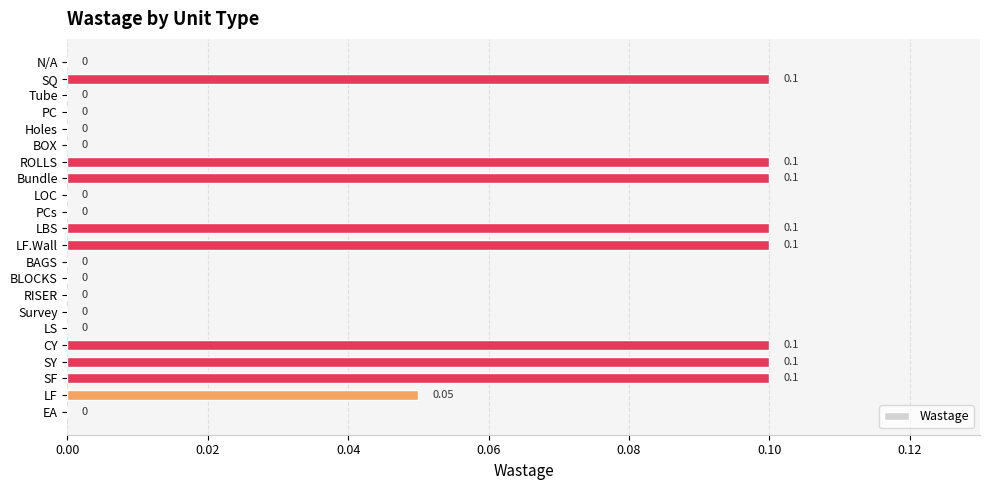

How many distinct data groups are displayed?

1